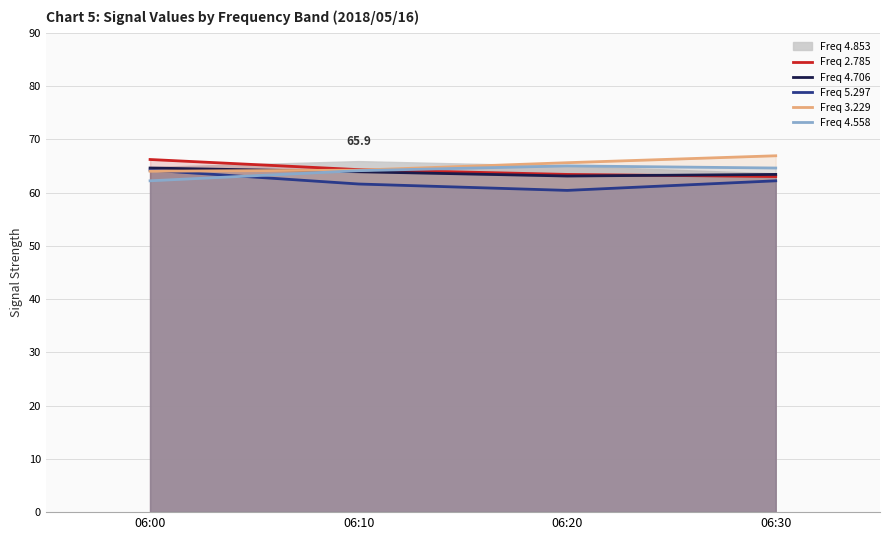

True or false: Freq 4.558 has more than 2 interior local peaks.

False